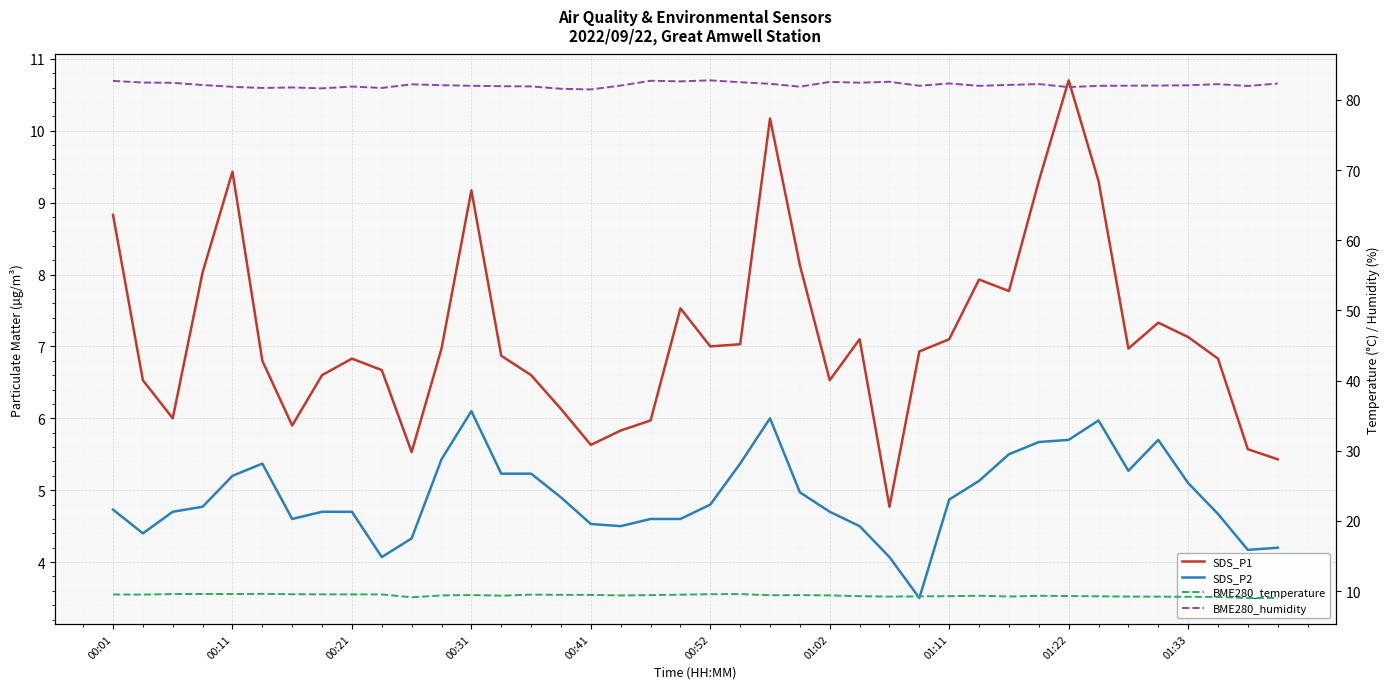

True or false: SDS_P2 and SDS_P1 cross at least once.

False